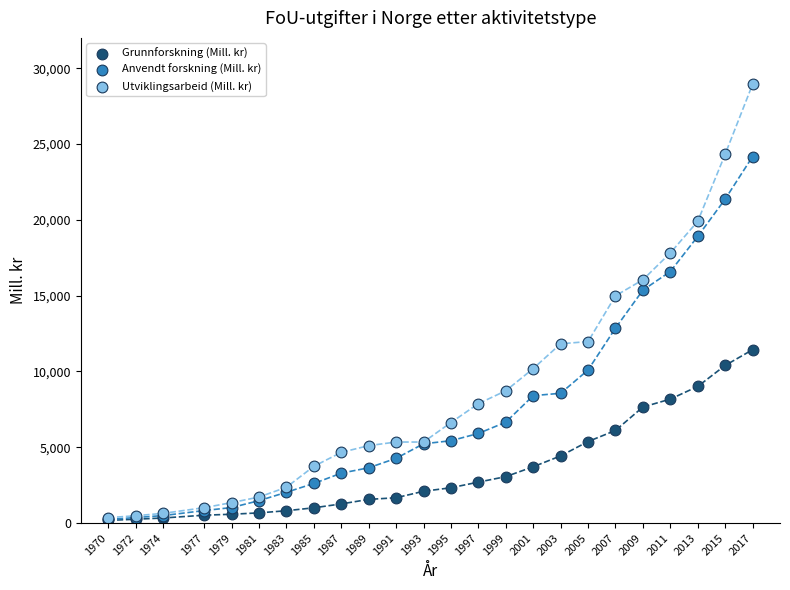

In the Utviklingsarbeid (Mill. kr) series, what Y value is closest to 14647?

14990.5